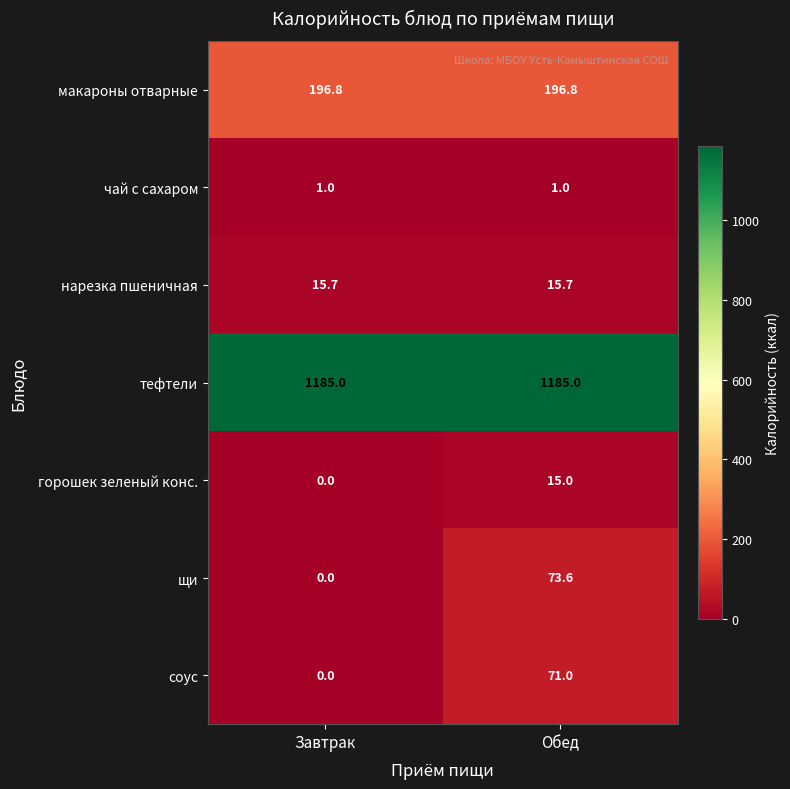

What is the spread (max minus min) of values at Обед?

1184.0